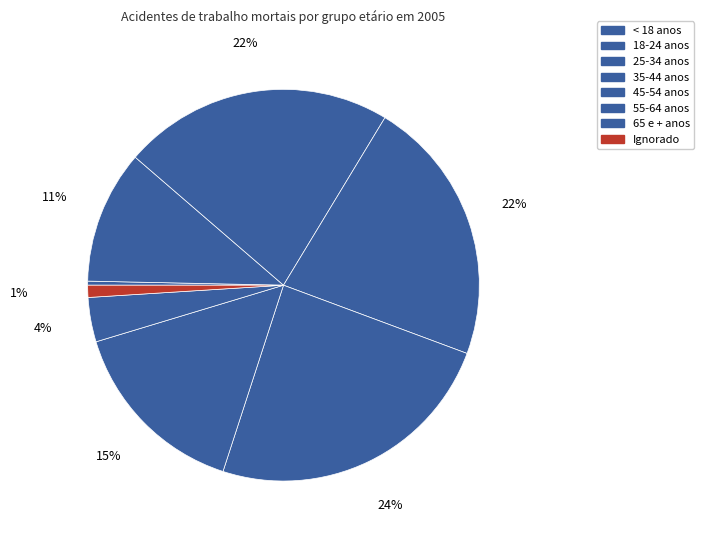

Count the number of slices in the pie.

8